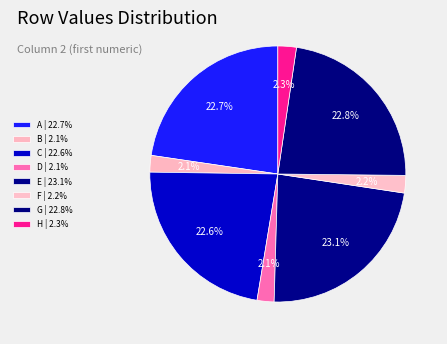

Count the number of slices in the pie.

8